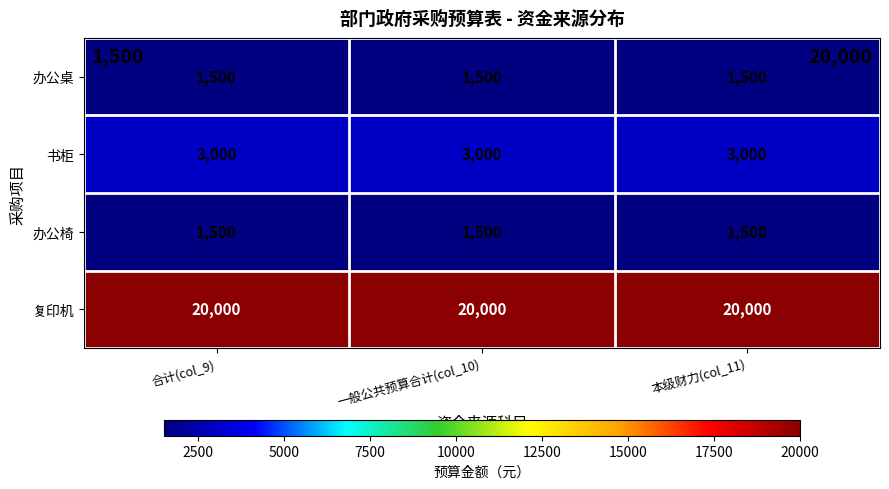

What is the spread (max minus min) of values at 一般公共预算合计(col_10)?

18500